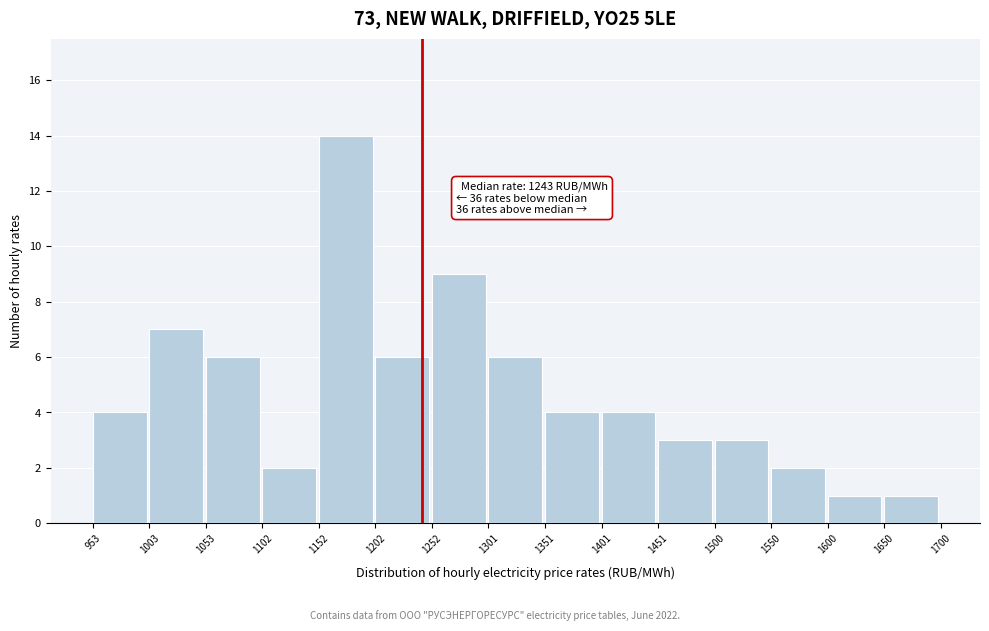

Which range on the x-axis has the tallest bar?

1152 to 1202